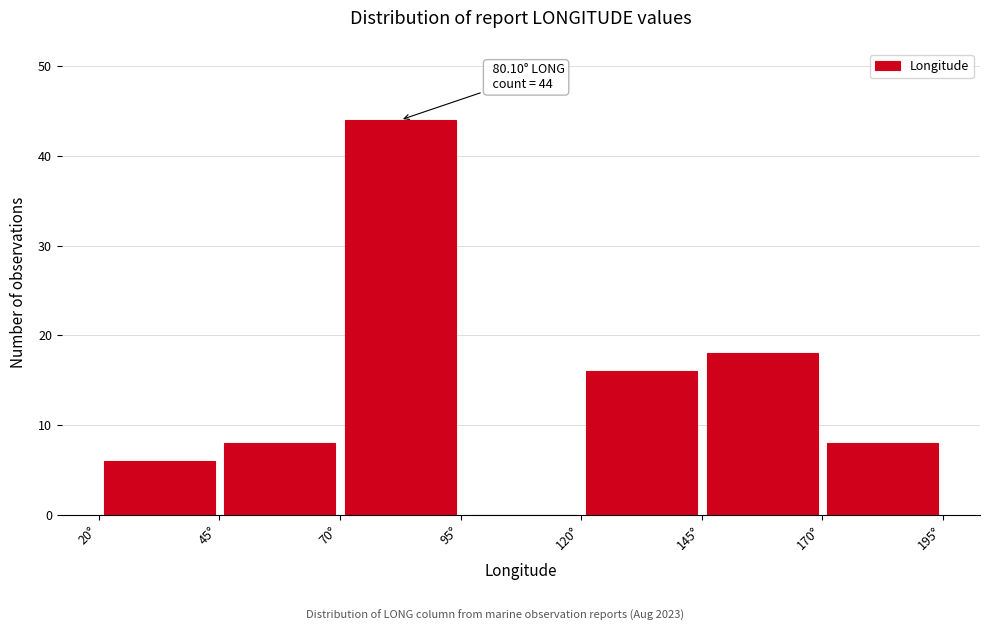

Over which range of the x-axis is the bar tallest?

70 to 95